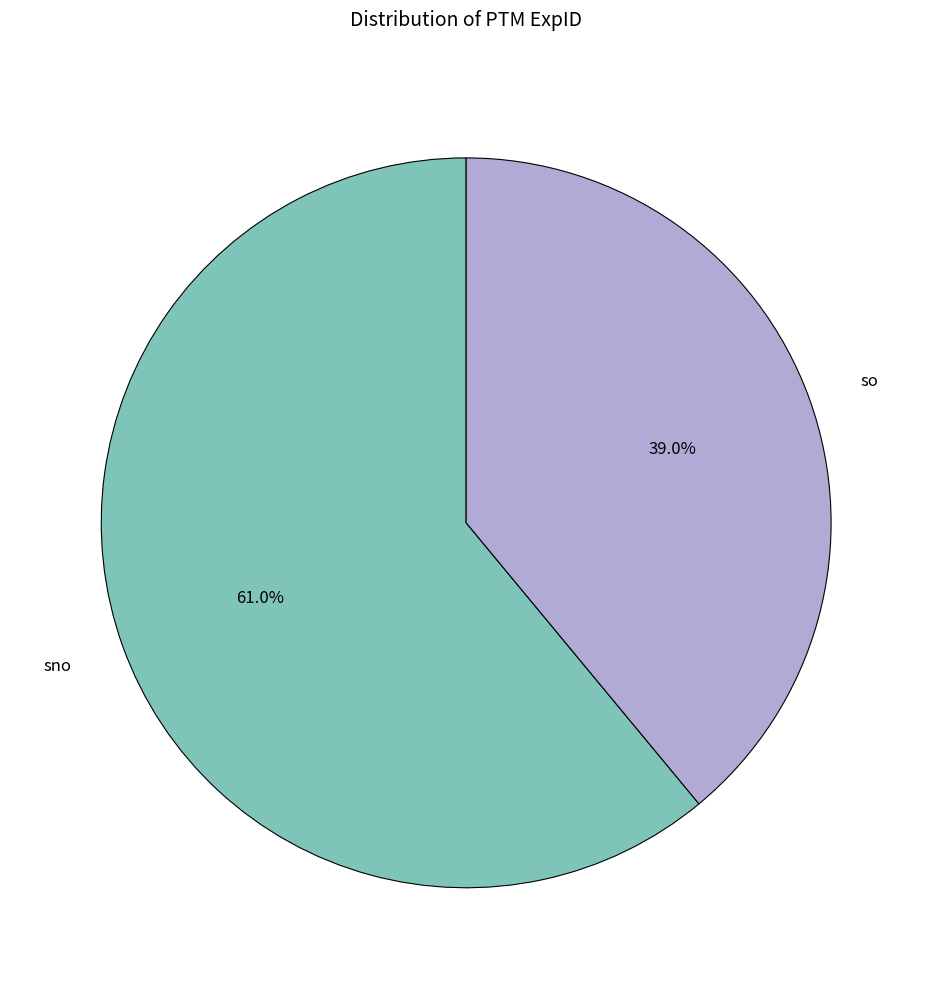

What percentage is NOT represented by sno?

39.0%